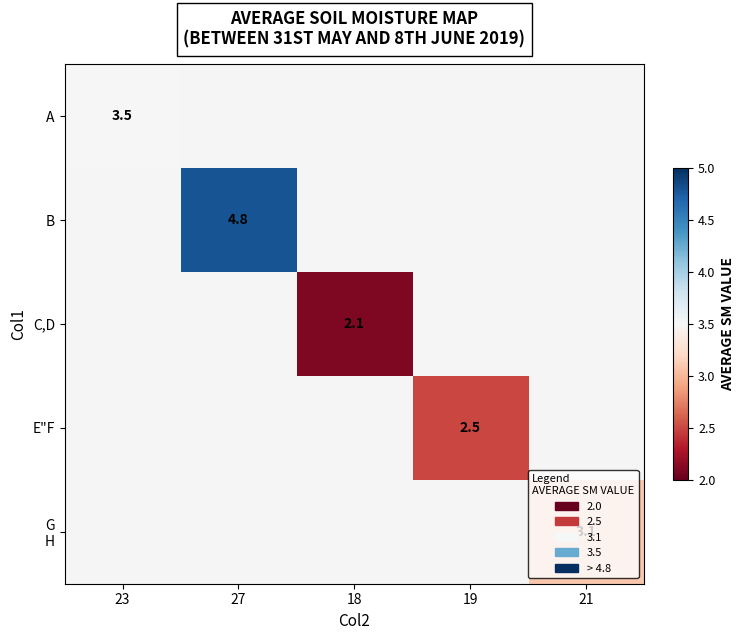

How many series are shown in this chart?

5